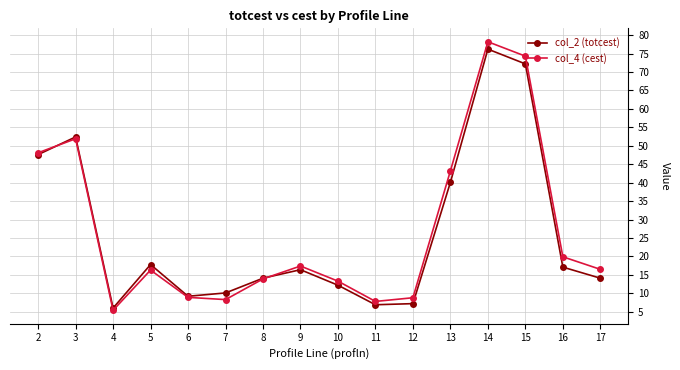

What is the approximate value of col_2 (totcest) at 4?

6.0